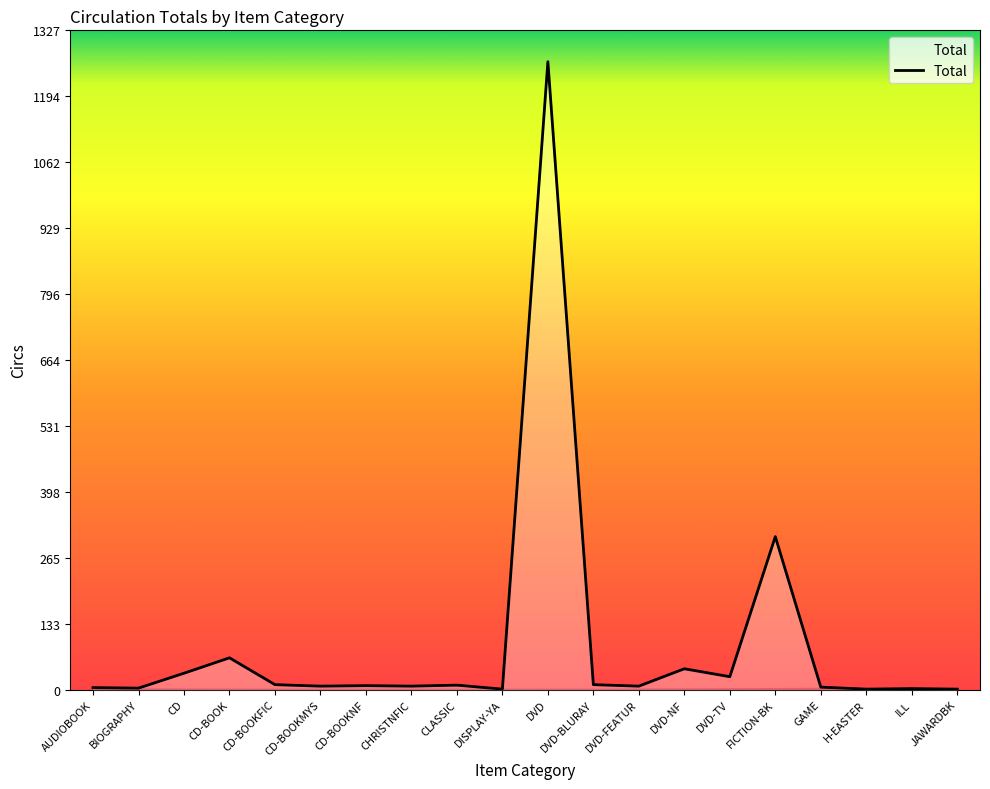

True or false: there are more than 2 points higher than both neighbors.

True